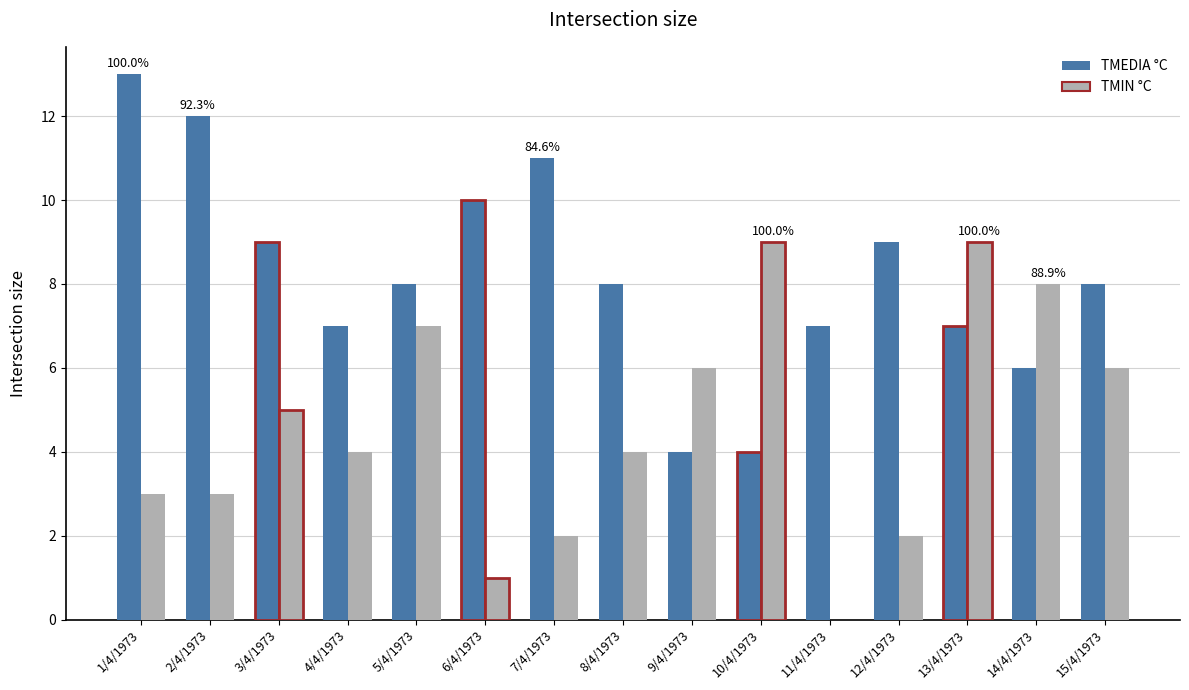

Is it true that TMIN °C equals 9 at 5/4/1973?

False